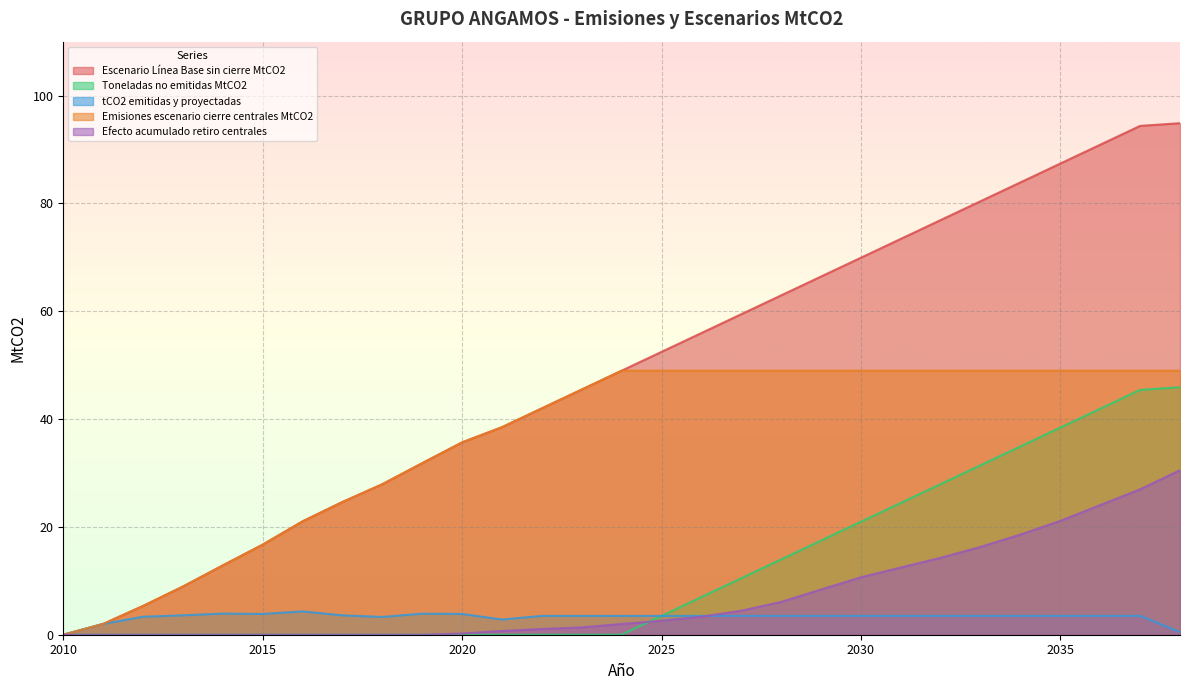

What is the sum of all Escenario Línea Base sin cierre MtCO2 values?

1411.3